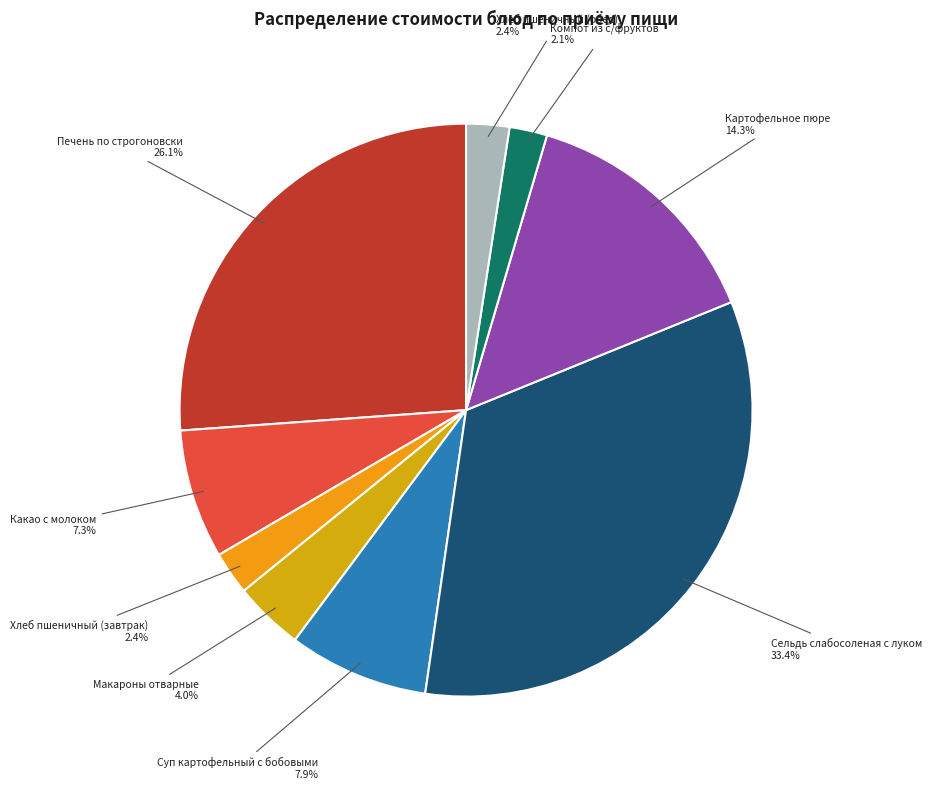

How many slices are in this pie chart?

9